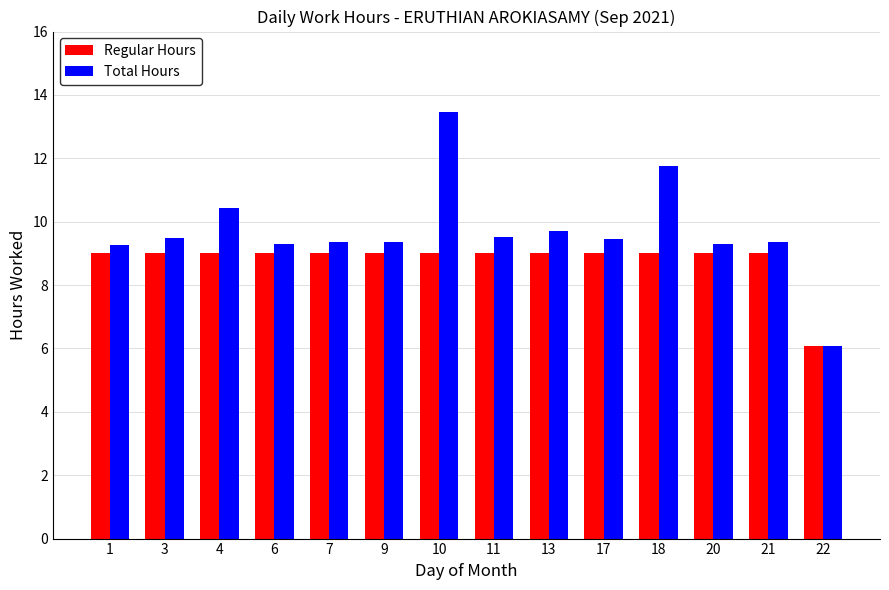

Which category has the lowest value in the Regular Hours series?

22